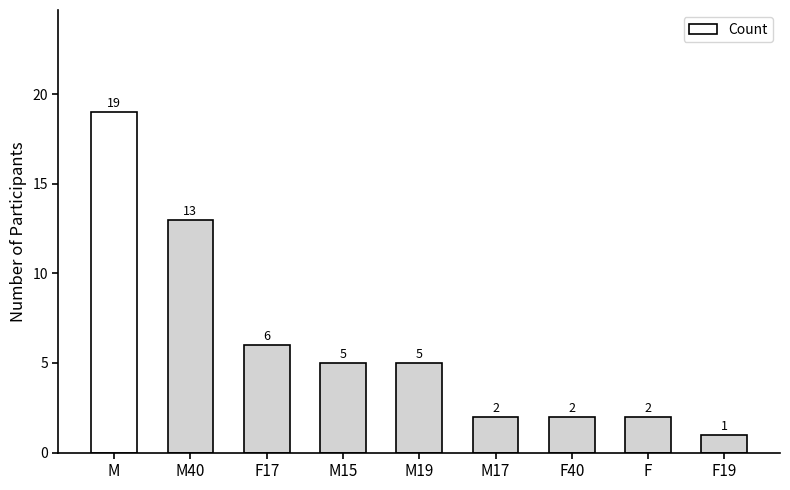

Which label corresponds to the smallest value in the chart?

F19